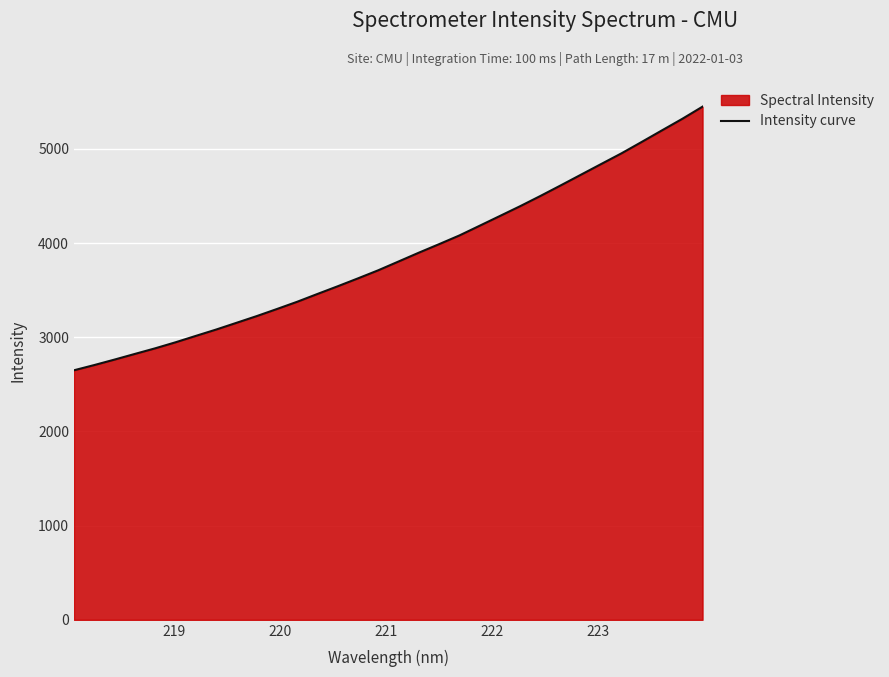

What is the difference between the maximum and minimum values?

2798.5